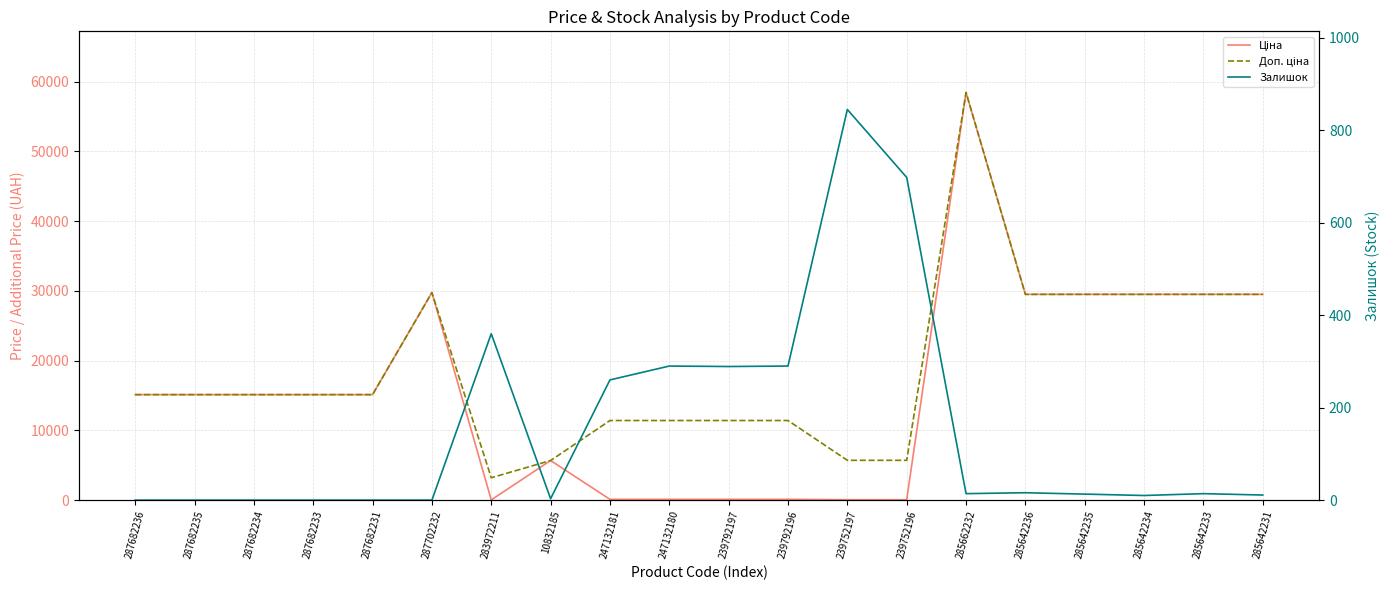

True or false: Доп. ціна and Ціна cross at least once.

False